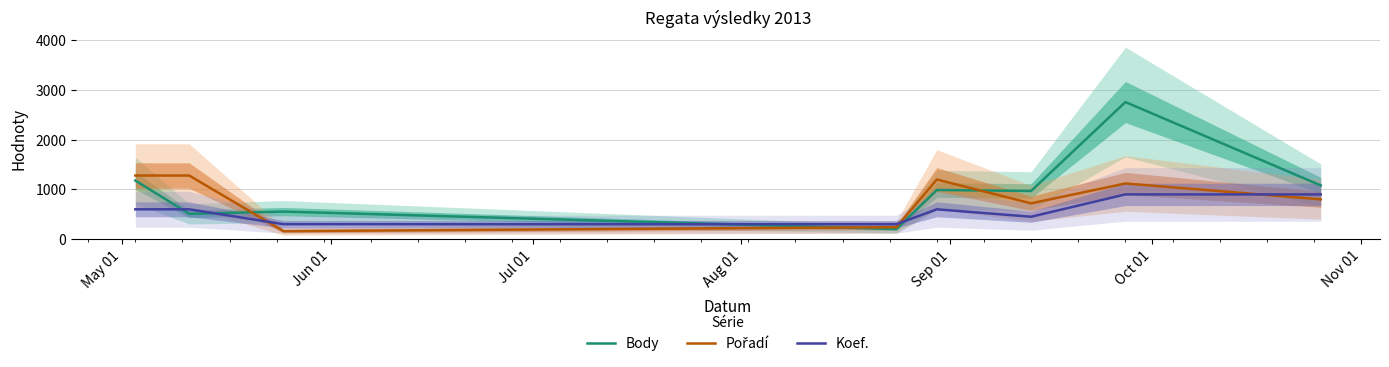

What is the lowest value of the Body series?

202